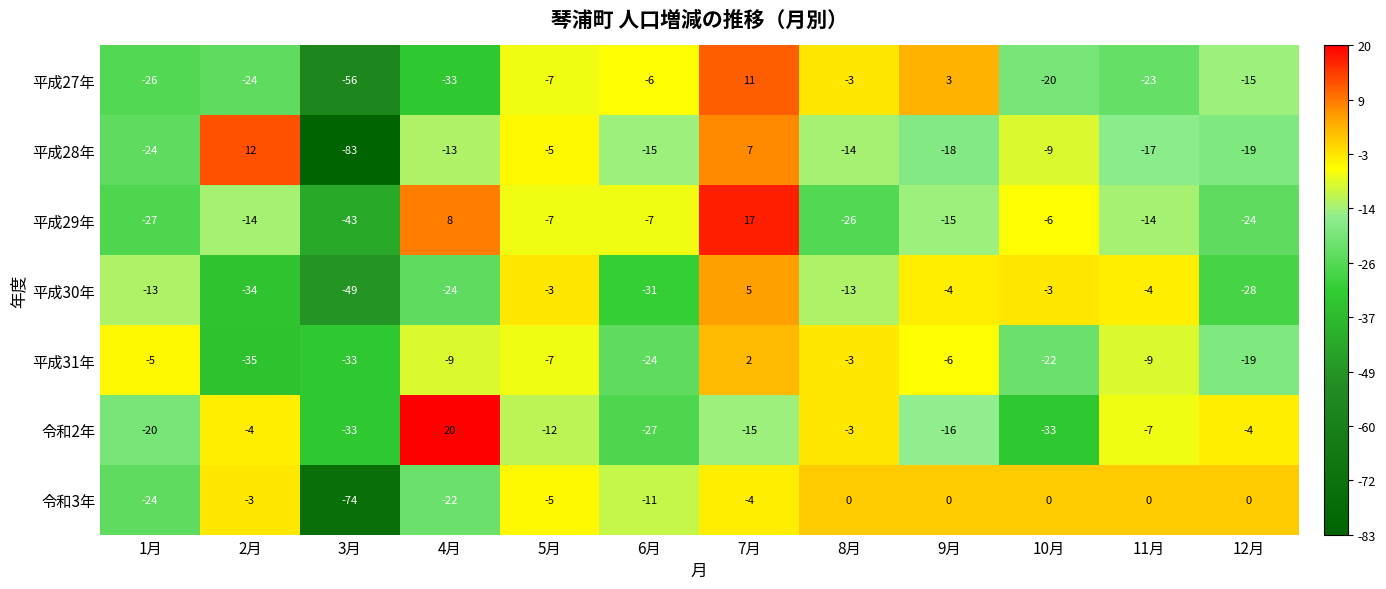

Where does the 平成31年 series first go above -9?

1月